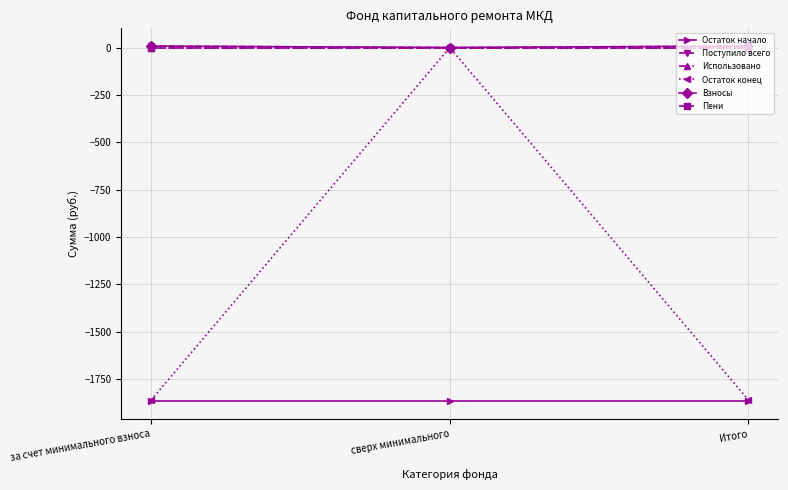

At which label is Поступило всего closest to 3?

сверх минимального